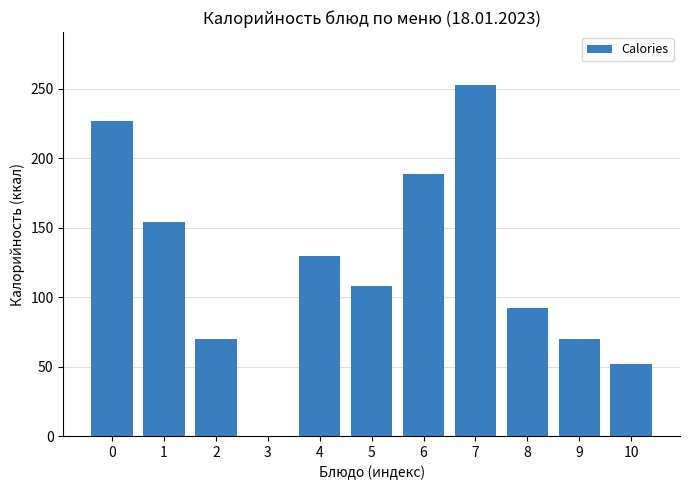

Reading left to right, what are all the values shown in this chart?

0=227	1=154	2=70	3=0	4=130	5=108	6=189	7=253	8=92	9=70	10=52